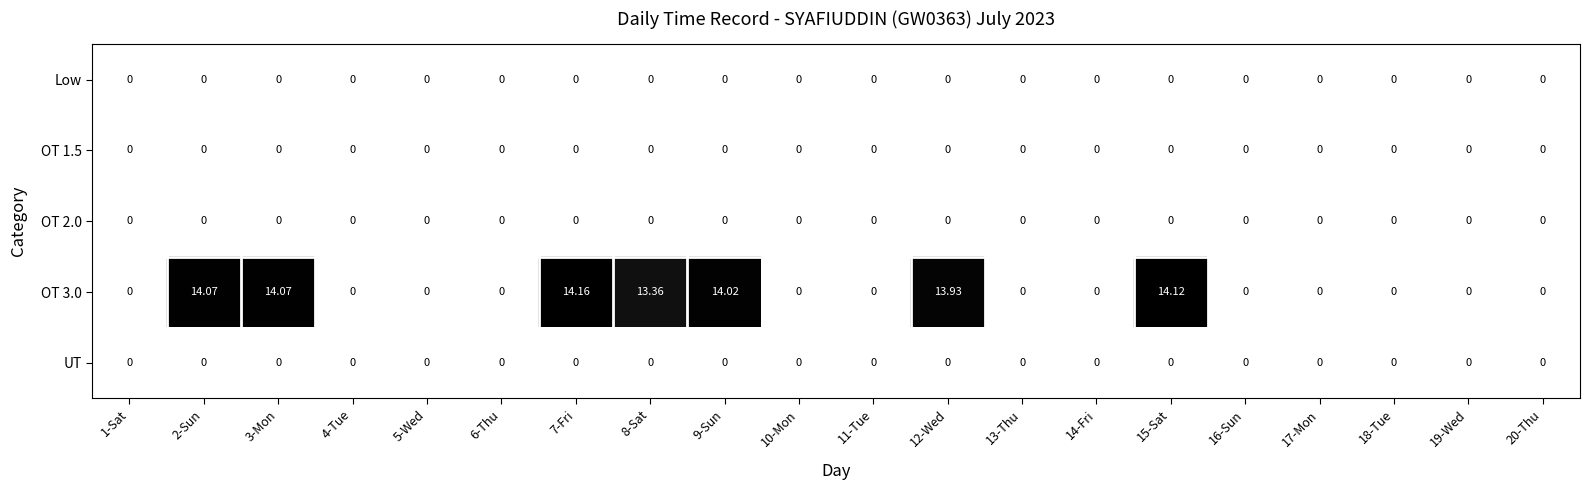

How many data points does each series have?

20